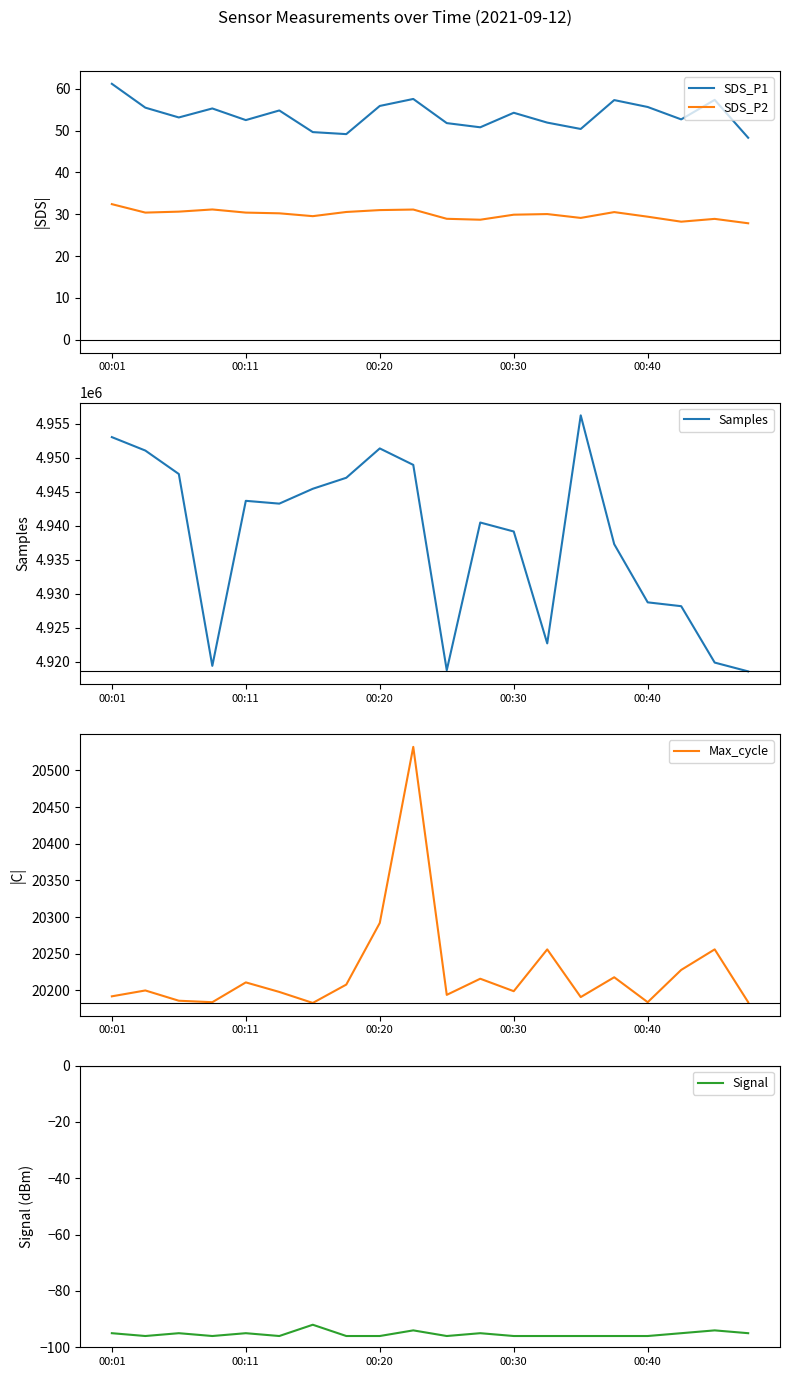

What is the highest value of the SDS_P1 series?

61.2